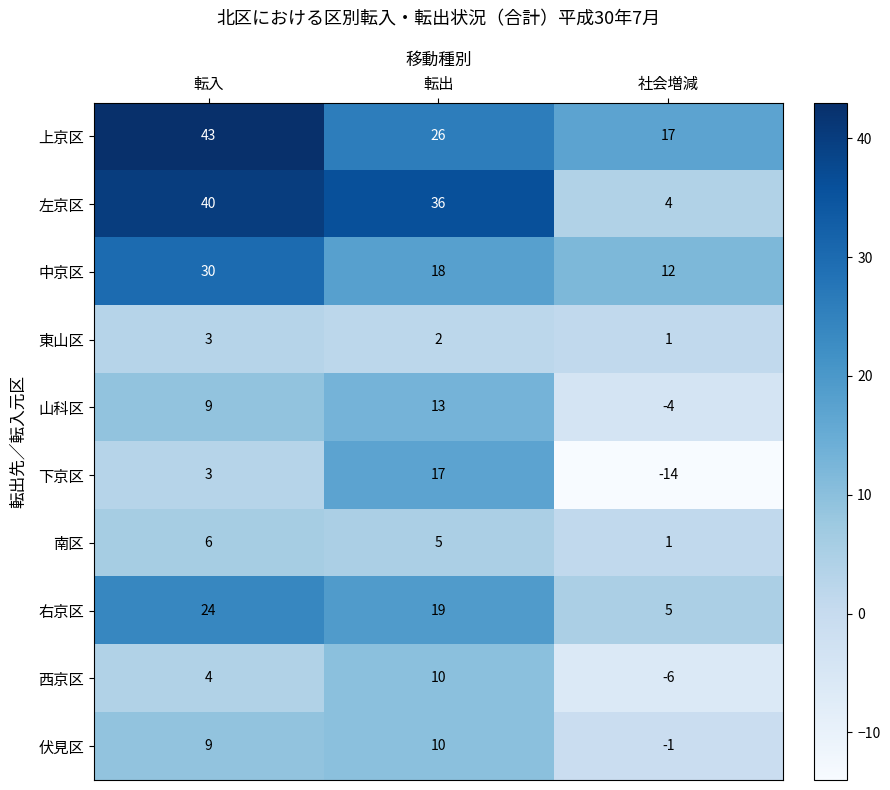

Where is 左京区 nearest to the value 22?

転出